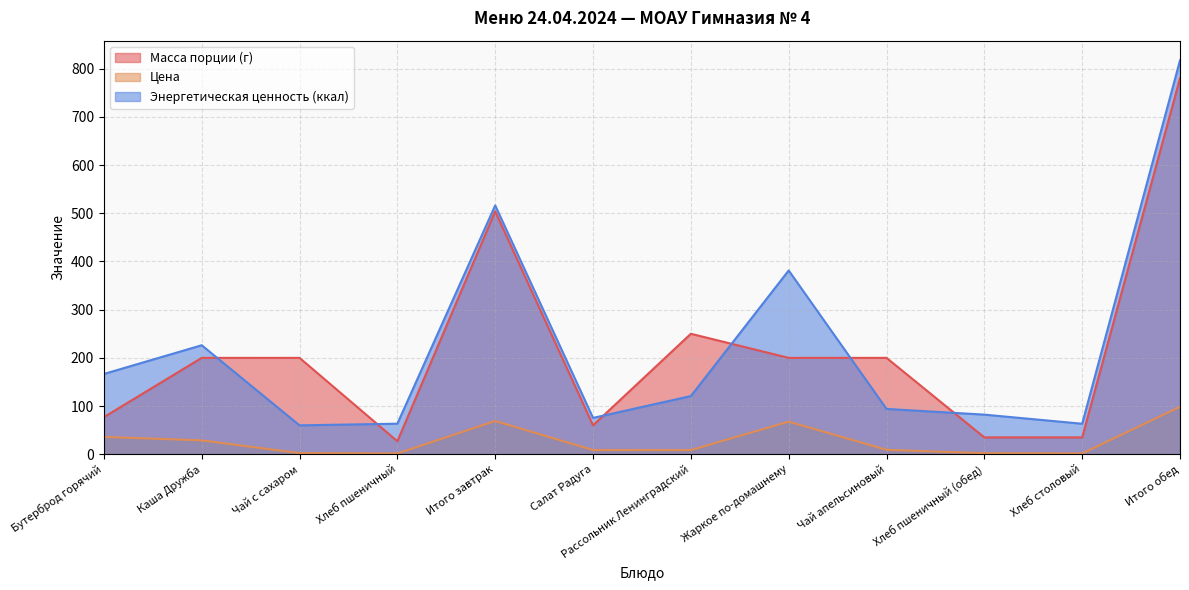

The value of Цена at Салат Радуга is 4.7. True or false?

False